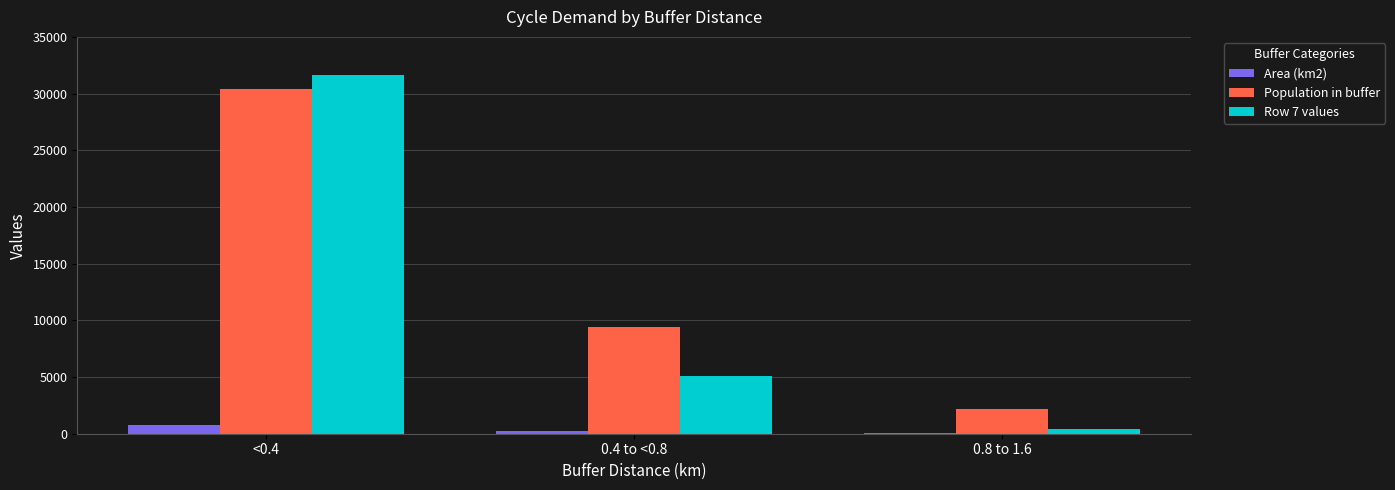

Does the chart contain stacked bars?

No